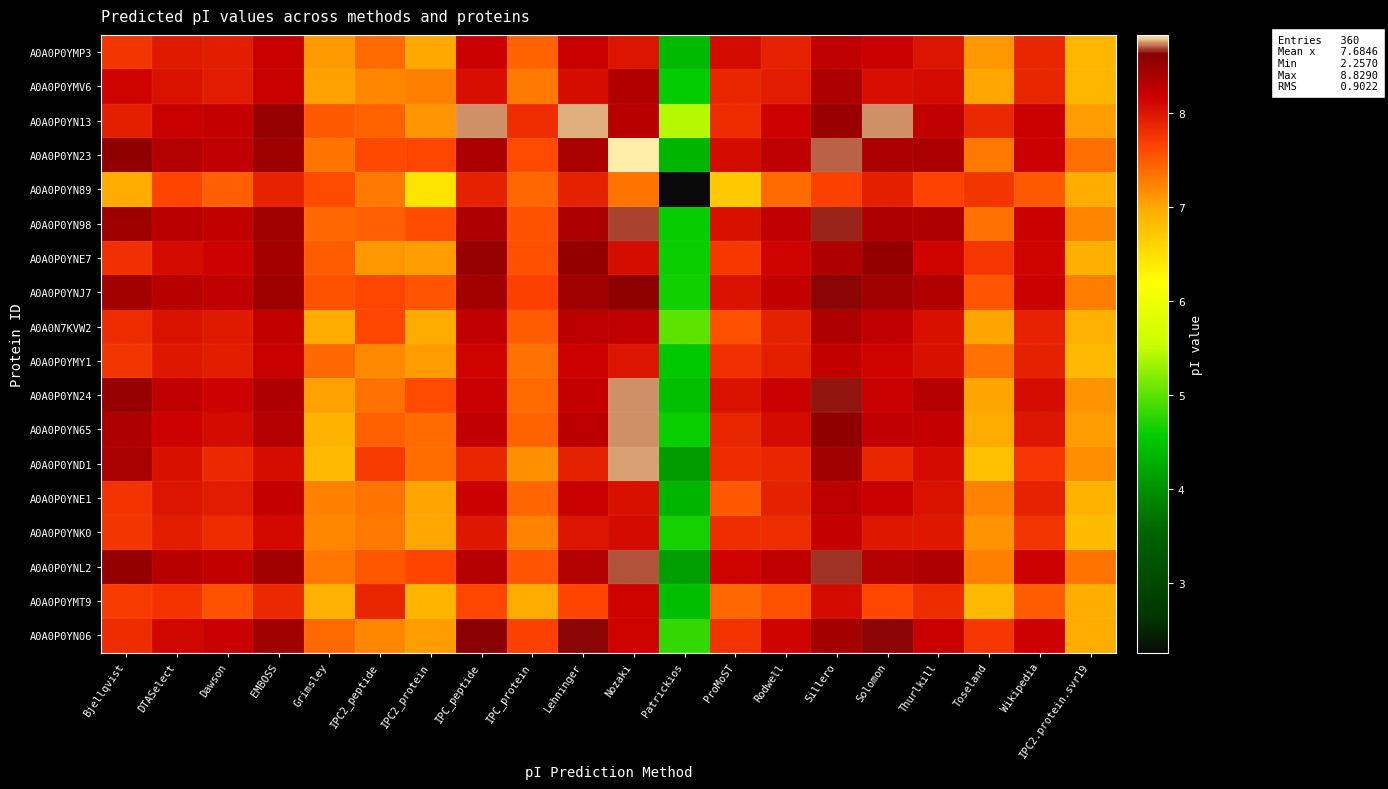

Reading right to left, transcribe all the data shown in this chart.

A0A0P0YMP3: IPC2.protein.svr19=6.9	Wikipedia=7.9	Toseland=7.1	Thurlkill=8.0	Solomon=8.2	Sillero=8.3	Rodwell=7.9	ProMoST=8.1	Patrickios=4.4	Nozaki=8.0	Lehninger=8.2	IPC_protein=7.4	IPC_peptide=8.2	IPC2_protein=7.0	IPC2_peptide=7.4	Grimsley=7.1	EMBOSS=8.2	Dawson=7.9	DTASelect=8.0	Bjellqvist=7.8
A0A0P0YMV6: IPC2.protein.svr19=6.9	Wikipedia=7.9	Toseland=7.0	Thurlkill=8.1	Solomon=8.1	Sillero=8.4	Rodwell=8.0	ProMoST=7.9	Patrickios=4.6	Nozaki=8.3	Lehninger=8.1	IPC_protein=7.3	IPC_peptide=8.1	IPC2_protein=7.3	IPC2_peptide=7.2	Grimsley=7.0	EMBOSS=8.2	Dawson=8.0	DTASelect=8.0	Bjellqvist=8.1
A0A0P0YN13: IPC2.protein.svr19=7.1	Wikipedia=8.2	Toseland=7.8	Thurlkill=8.2	Solomon=8.7	Sillero=8.5	Rodwell=8.2	ProMoST=7.8	Patrickios=5.4	Nozaki=8.3	Lehninger=8.8	IPC_protein=7.8	IPC_peptide=8.7	IPC2_protein=7.1	IPC2_peptide=7.4	Grimsley=7.5	EMBOSS=8.5	Dawson=8.2	DTASelect=8.2	Bjellqvist=7.9
A0A0P0YN23: IPC2.protein.svr19=7.4	Wikipedia=8.2	Toseland=7.3	Thurlkill=8.4	Solomon=8.4	Sillero=8.7	Rodwell=8.3	ProMoST=8.1	Patrickios=4.3	Nozaki=8.8	Lehninger=8.4	IPC_protein=7.6	IPC_peptide=8.4	IPC2_protein=7.6	IPC2_peptide=7.6	Grimsley=7.3	EMBOSS=8.5	Dawson=8.2	DTASelect=8.3	Bjellqvist=8.6
A0A0P0YN89: IPC2.protein.svr19=7.0	Wikipedia=7.5	Toseland=7.8	Thurlkill=7.7	Solomon=7.9	Sillero=7.7	Rodwell=7.4	ProMoST=6.7	Patrickios=2.3	Nozaki=7.3	Lehninger=7.9	IPC_protein=7.4	IPC_peptide=7.9	IPC2_protein=6.5	IPC2_peptide=7.3	Grimsley=7.6	EMBOSS=7.9	Dawson=7.5	DTASelect=7.6	Bjellqvist=7.0
A0A0P0YN98: IPC2.protein.svr19=7.2	Wikipedia=8.2	Toseland=7.4	Thurlkill=8.4	Solomon=8.4	Sillero=8.7	Rodwell=8.2	ProMoST=8.0	Patrickios=4.6	Nozaki=8.7	Lehninger=8.4	IPC_protein=7.6	IPC_peptide=8.4	IPC2_protein=7.6	IPC2_peptide=7.5	Grimsley=7.4	EMBOSS=8.5	Dawson=8.2	DTASelect=8.3	Bjellqvist=8.5
A0A0P0YNE7: IPC2.protein.svr19=6.9	Wikipedia=8.1	Toseland=7.7	Thurlkill=8.1	Solomon=8.5	Sillero=8.4	Rodwell=8.1	ProMoST=7.7	Patrickios=4.6	Nozaki=8.1	Lehninger=8.5	IPC_protein=7.6	IPC_peptide=8.5	IPC2_protein=7.1	IPC2_peptide=7.1	Grimsley=7.5	EMBOSS=8.4	Dawson=8.2	DTASelect=8.1	Bjellqvist=7.8
A0A0P0YNJ7: IPC2.protein.svr19=7.3	Wikipedia=8.2	Toseland=7.5	Thurlkill=8.3	Solomon=8.4	Sillero=8.6	Rodwell=8.2	ProMoST=8.0	Patrickios=4.6	Nozaki=8.6	Lehninger=8.4	IPC_protein=7.7	IPC_peptide=8.4	IPC2_protein=7.5	IPC2_peptide=7.6	Grimsley=7.6	EMBOSS=8.5	Dawson=8.2	DTASelect=8.3	Bjellqvist=8.4
A0A0N7KVW2: IPC2.protein.svr19=6.9	Wikipedia=7.9	Toseland=7.0	Thurlkill=8.0	Solomon=8.2	Sillero=8.4	Rodwell=7.9	ProMoST=7.6	Patrickios=5.0	Nozaki=8.2	Lehninger=8.3	IPC_protein=7.5	IPC_peptide=8.2	IPC2_protein=7.0	IPC2_peptide=7.6	Grimsley=7.0	EMBOSS=8.2	Dawson=8.0	DTASelect=8.0	Bjellqvist=7.8
A0A0P0YMY1: IPC2.protein.svr19=6.9	Wikipedia=7.9	Toseland=7.4	Thurlkill=8.0	Solomon=8.1	Sillero=8.2	Rodwell=7.9	ProMoST=7.8	Patrickios=4.5	Nozaki=8.0	Lehninger=8.2	IPC_protein=7.4	IPC_peptide=8.1	IPC2_protein=7.1	IPC2_peptide=7.2	Grimsley=7.4	EMBOSS=8.2	Dawson=7.9	DTASelect=8.0	Bjellqvist=7.8
A0A0P0YN24: IPC2.protein.svr19=7.1	Wikipedia=8.1	Toseland=7.0	Thurlkill=8.3	Solomon=8.2	Sillero=8.6	Rodwell=8.2	ProMoST=8.0	Patrickios=4.4	Nozaki=8.7	Lehninger=8.2	IPC_protein=7.4	IPC_peptide=8.2	IPC2_protein=7.6	IPC2_peptide=7.4	Grimsley=7.0	EMBOSS=8.4	Dawson=8.2	DTASelect=8.2	Bjellqvist=8.5
A0A0P0YN65: IPC2.protein.svr19=7.1	Wikipedia=8.0	Toseland=7.0	Thurlkill=8.2	Solomon=8.2	Sillero=8.6	Rodwell=8.1	ProMoST=7.9	Patrickios=4.6	Nozaki=8.7	Lehninger=8.3	IPC_protein=7.4	IPC_peptide=8.2	IPC2_protein=7.4	IPC2_peptide=7.5	Grimsley=6.9	EMBOSS=8.3	Dawson=8.1	DTASelect=8.2	Bjellqvist=8.4
A0A0P0YND1: IPC2.protein.svr19=7.2	Wikipedia=7.7	Toseland=6.8	Thurlkill=8.1	Solomon=7.9	Sillero=8.5	Rodwell=7.9	ProMoST=7.8	Patrickios=4.1	Nozaki=8.8	Lehninger=7.9	IPC_protein=7.1	IPC_peptide=7.9	IPC2_protein=7.4	IPC2_peptide=7.7	Grimsley=6.8	EMBOSS=8.1	Dawson=7.8	DTASelect=8.0	Bjellqvist=8.4
A0A0P0YNE1: IPC2.protein.svr19=6.9	Wikipedia=7.9	Toseland=7.2	Thurlkill=8.0	Solomon=8.2	Sillero=8.3	Rodwell=7.9	ProMoST=7.5	Patrickios=4.3	Nozaki=8.0	Lehninger=8.2	IPC_protein=7.4	IPC_peptide=8.2	IPC2_protein=7.0	IPC2_peptide=7.3	Grimsley=7.2	EMBOSS=8.2	Dawson=8.0	DTASelect=8.0	Bjellqvist=7.8
A0A0P0YNK0: IPC2.protein.svr19=6.8	Wikipedia=7.8	Toseland=7.1	Thurlkill=8.0	Solomon=8.0	Sillero=8.2	Rodwell=7.8	ProMoST=7.8	Patrickios=4.7	Nozaki=8.1	Lehninger=8.0	IPC_protein=7.2	IPC_peptide=8.0	IPC2_protein=7.0	IPC2_peptide=7.3	Grimsley=7.2	EMBOSS=8.1	Dawson=7.8	DTASelect=7.9	Bjellqvist=7.8
A0A0P0YNL2: IPC2.protein.svr19=7.3	Wikipedia=8.2	Toseland=7.3	Thurlkill=8.4	Solomon=8.3	Sillero=8.7	Rodwell=8.2	ProMoST=8.1	Patrickios=4.1	Nozaki=8.7	Lehninger=8.3	IPC_protein=7.5	IPC_peptide=8.3	IPC2_protein=7.6	IPC2_peptide=7.5	Grimsley=7.3	EMBOSS=8.4	Dawson=8.2	DTASelect=8.3	Bjellqvist=8.5
A0A0P0YMT9: IPC2.protein.svr19=7.0	Wikipedia=7.5	Toseland=6.8	Thurlkill=7.8	Solomon=7.6	Sillero=8.1	Rodwell=7.6	ProMoST=7.4	Patrickios=4.4	Nozaki=8.1	Lehninger=7.6	IPC_protein=7.0	IPC_peptide=7.6	IPC2_protein=6.9	IPC2_peptide=7.9	Grimsley=6.9	EMBOSS=7.8	Dawson=7.6	DTASelect=7.8	Bjellqvist=7.7
A0A0P0YN06: IPC2.protein.svr19=7.0	Wikipedia=8.2	Toseland=7.7	Thurlkill=8.2	Solomon=8.6	Sillero=8.4	Rodwell=8.1	ProMoST=7.8	Patrickios=4.8	Nozaki=8.1	Lehninger=8.6	IPC_protein=7.7	IPC_peptide=8.6	IPC2_protein=7.1	IPC2_peptide=7.2	Grimsley=7.4	EMBOSS=8.5	Dawson=8.2	DTASelect=8.1	Bjellqvist=7.8